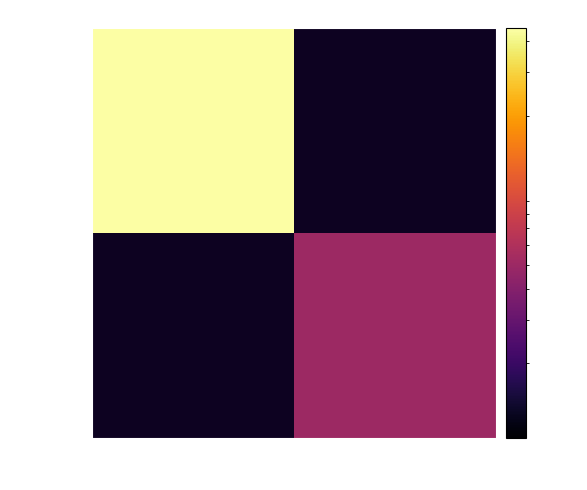

At 1, list the series in order from smallest to largest.

e02229da…, 5147e4a2…